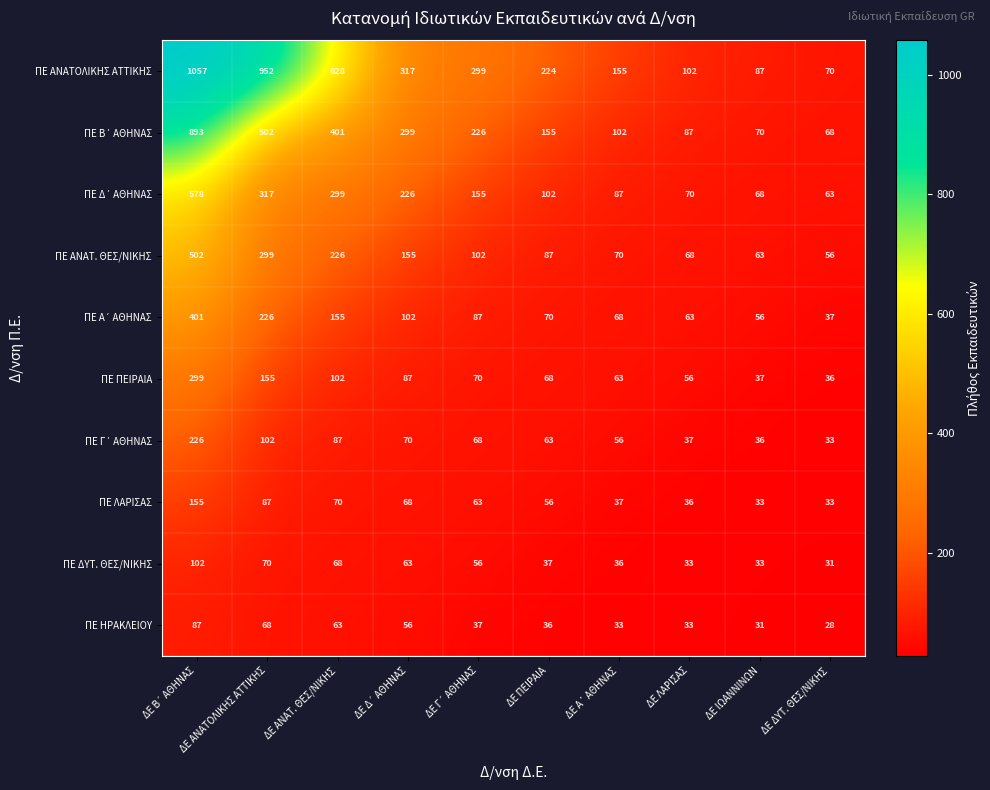

What is the highest value of the ΠΕ ΔΥΤ. ΘΕΣ/ΝΙΚΗΣ series?

102